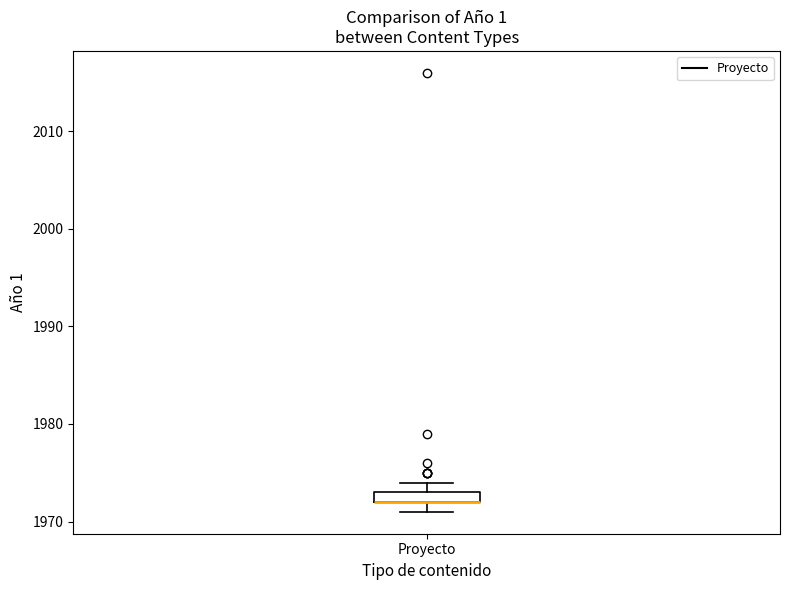

Where is the lower edge of the box for Proyecto on the y-axis? The values are not printed on the chart, so give them approximately, as read against the axis.

1972